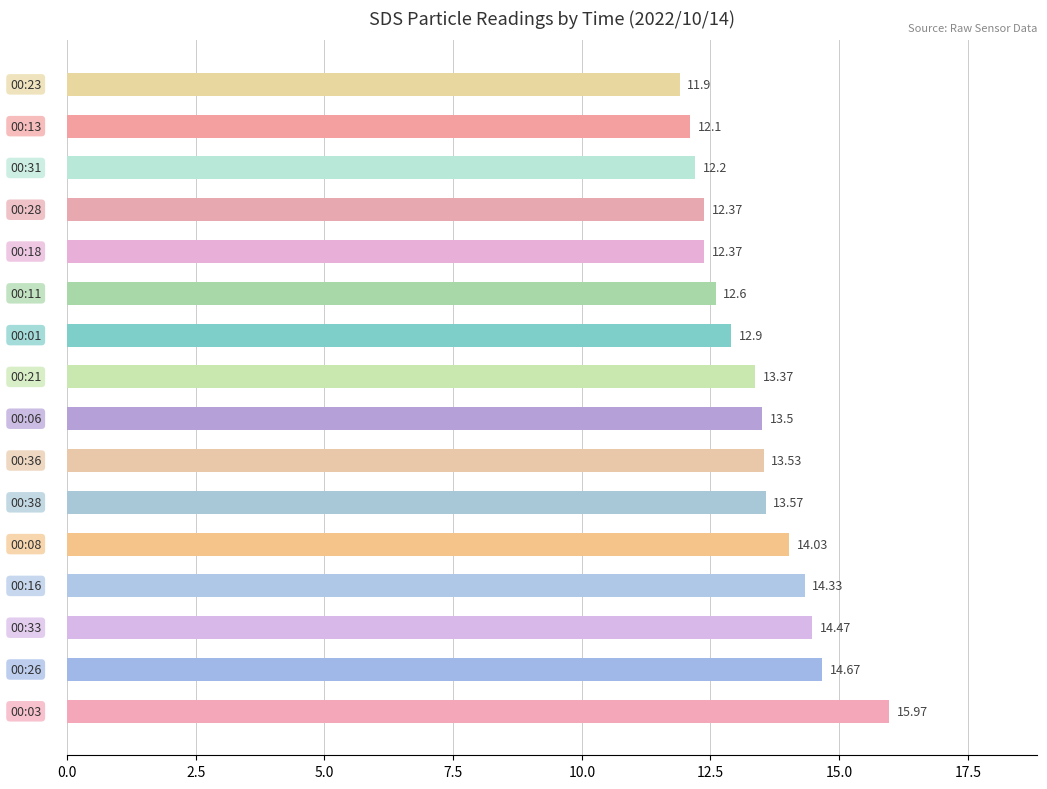

What is the sum of all values?

213.9